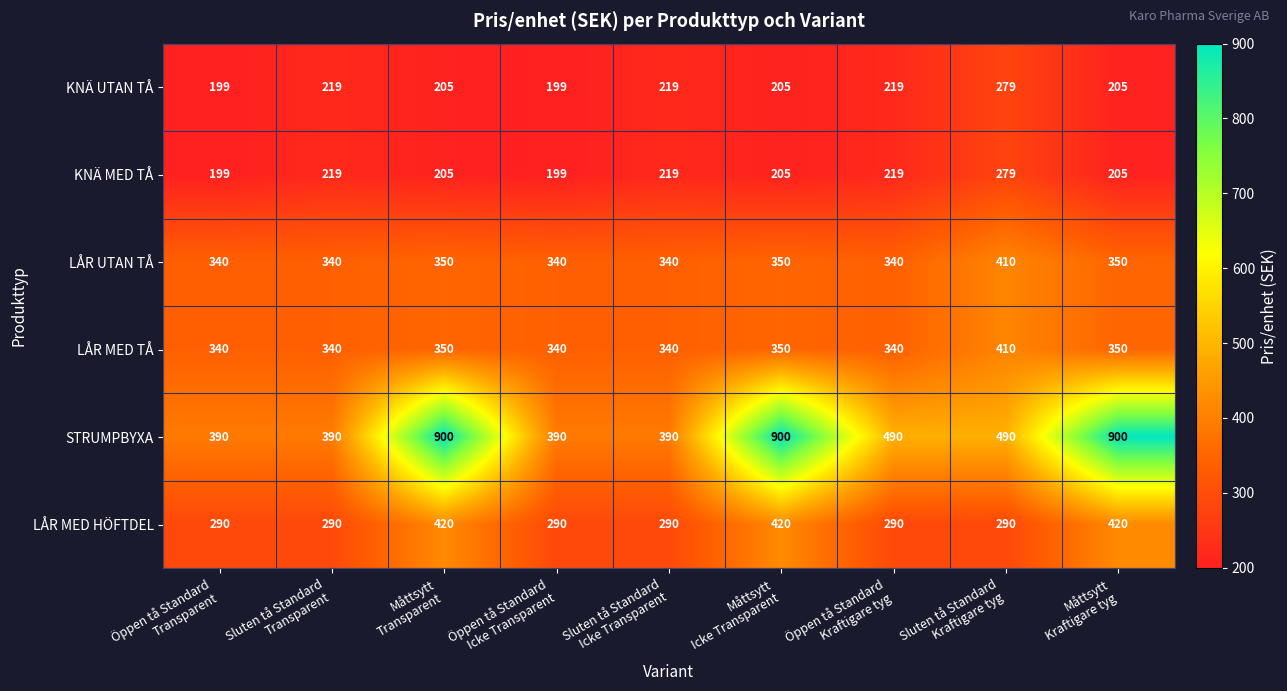

At how many categories does at least one series exceed 652?

3